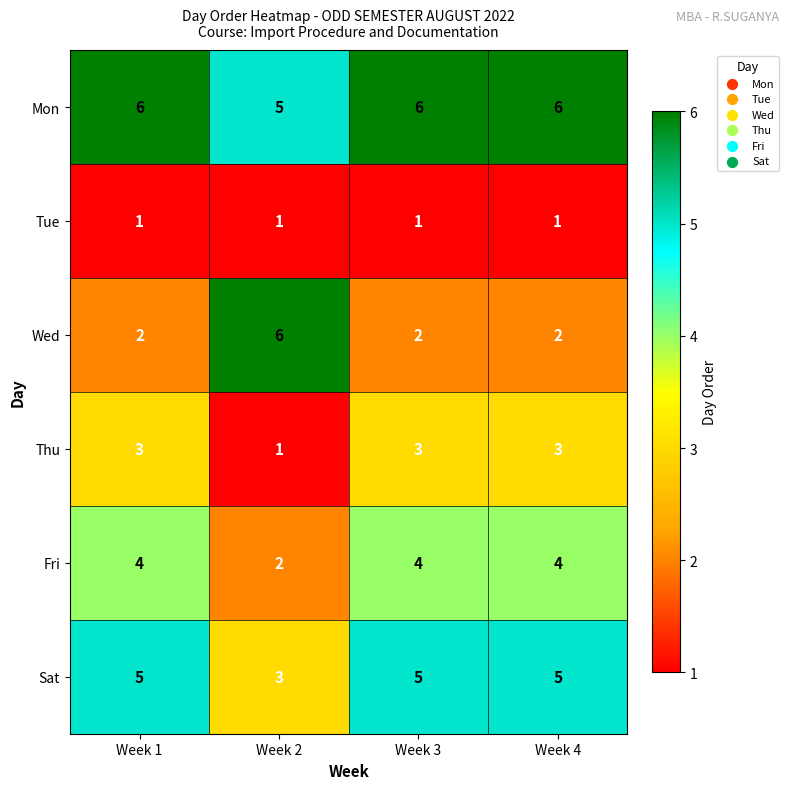

Reading left to right, list all the values displayed in this chart.

Mon: 6	5	6	6
Tue: 1	1	1	1
Wed: 2	6	2	2
Thu: 3	1	3	3
Fri: 4	2	4	4
Sat: 5	3	5	5